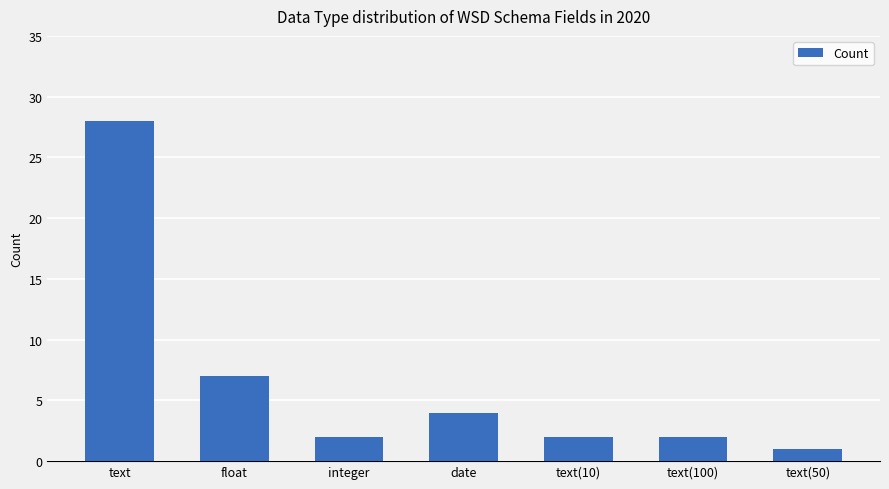

Are the bars horizontal?

No